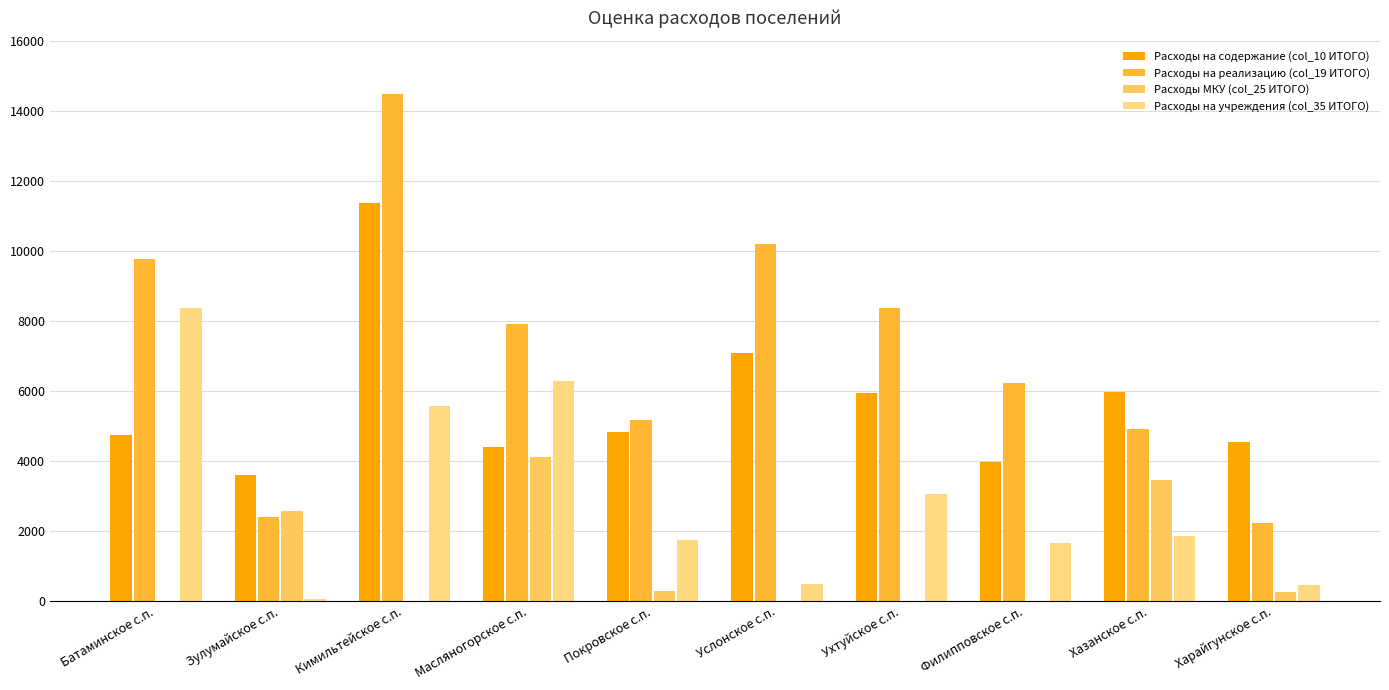

What is the label of the 7th bar from the left?

Ухтуйское с.п.